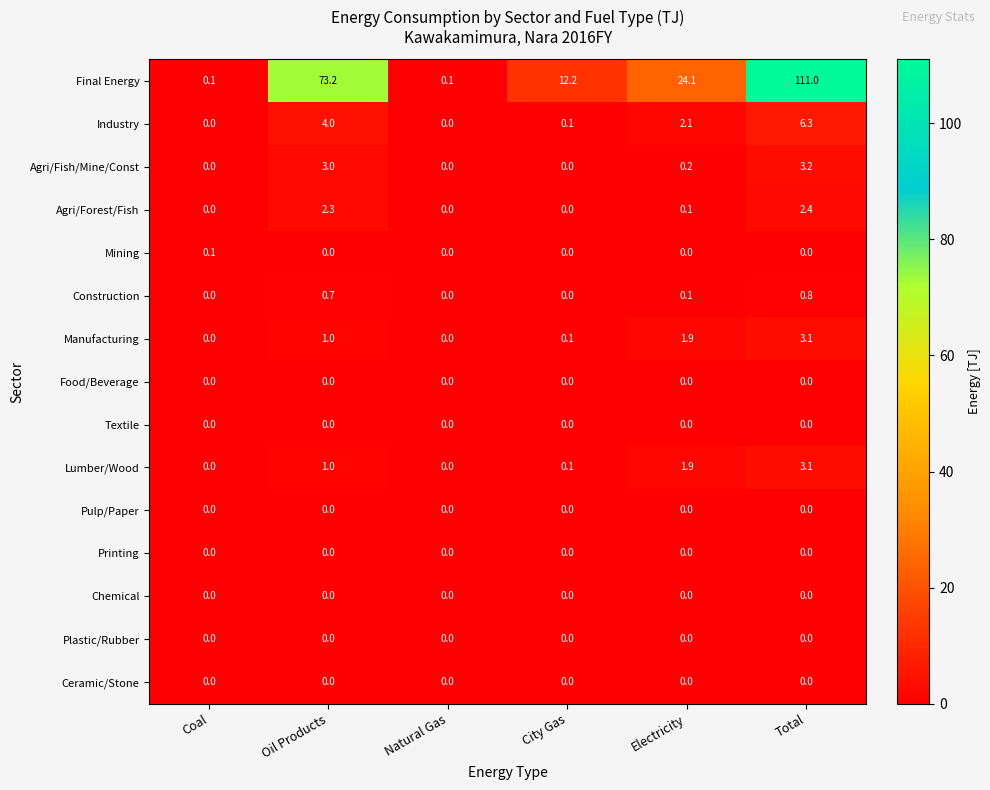

Which label corresponds to the largest value in the chart?

Total